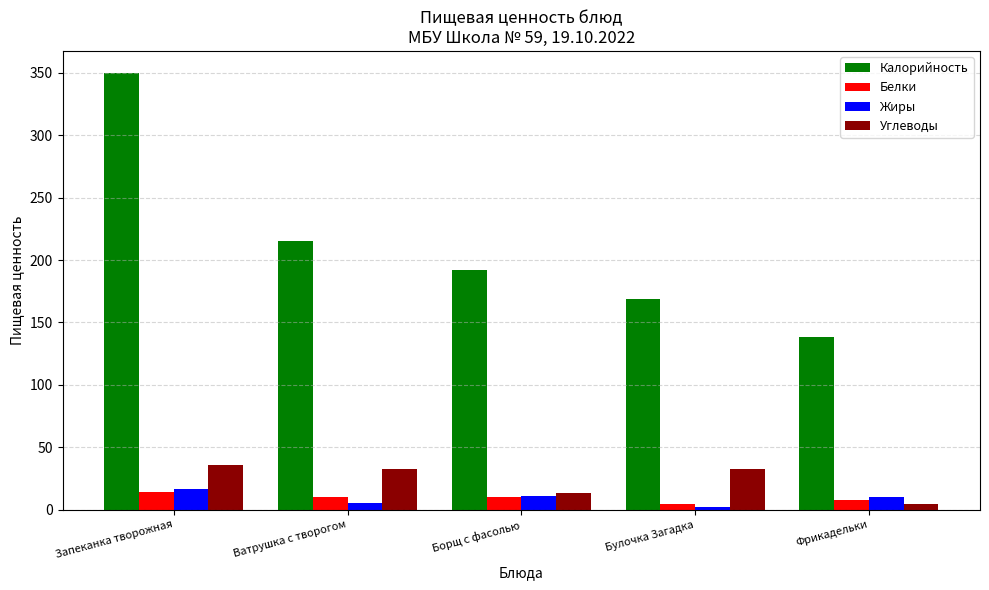

Where is Калорийность nearest to the value 244?

Ватрушка с творогом